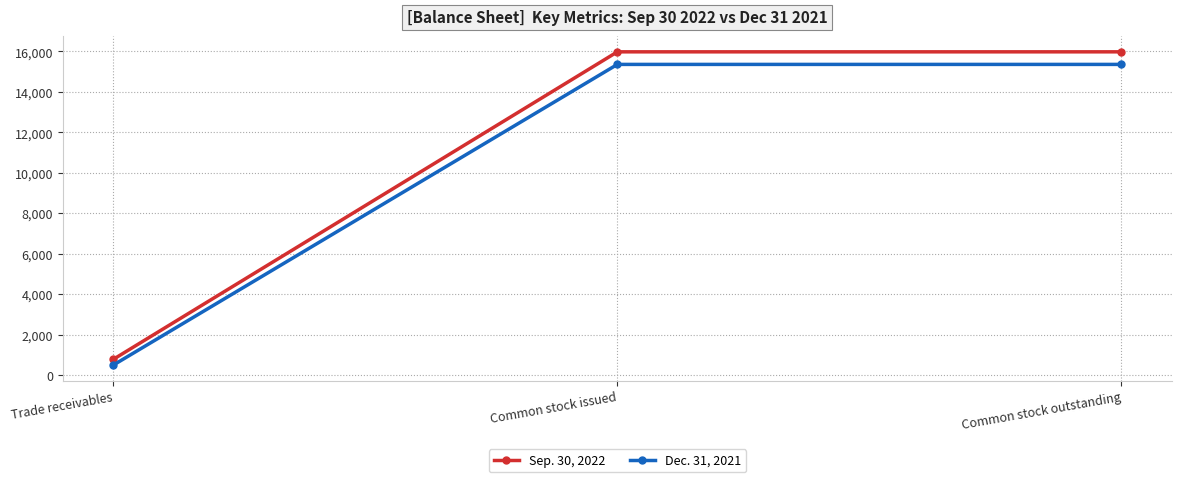

Which series has the largest total across all categories?

Sep. 30, 2022